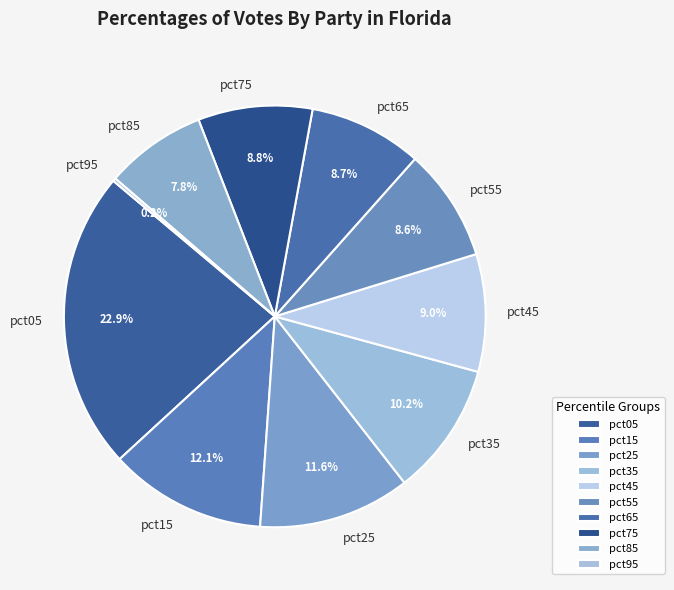

What is the largest slice in the pie chart?

pct05